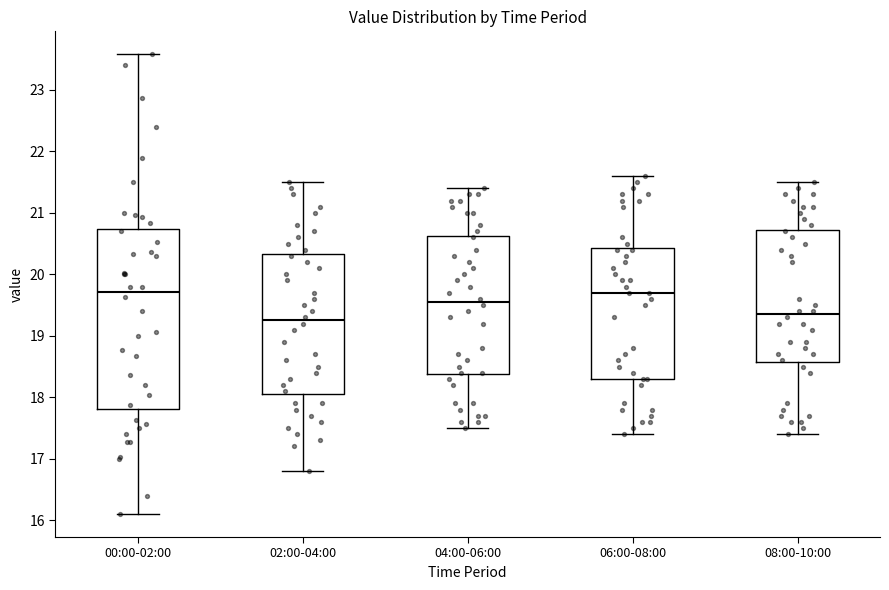

Which box has the lowest median line?

02:00-04:00